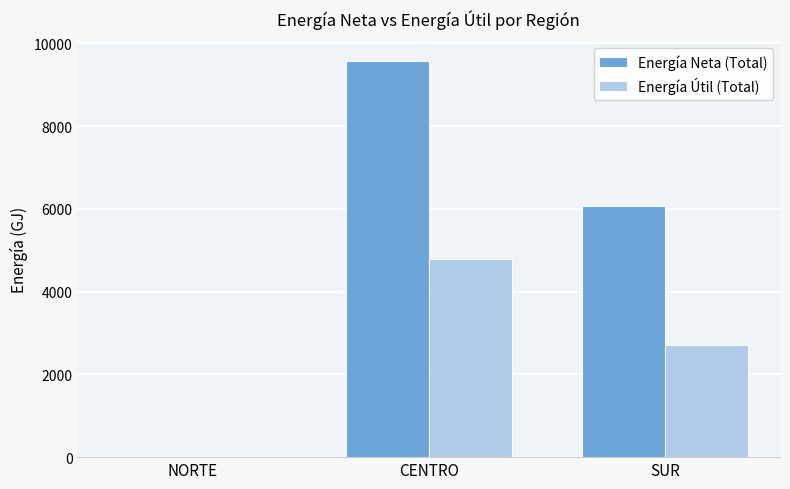

What value does the Energía Útil (Total) series have at CENTRO?

4782.0